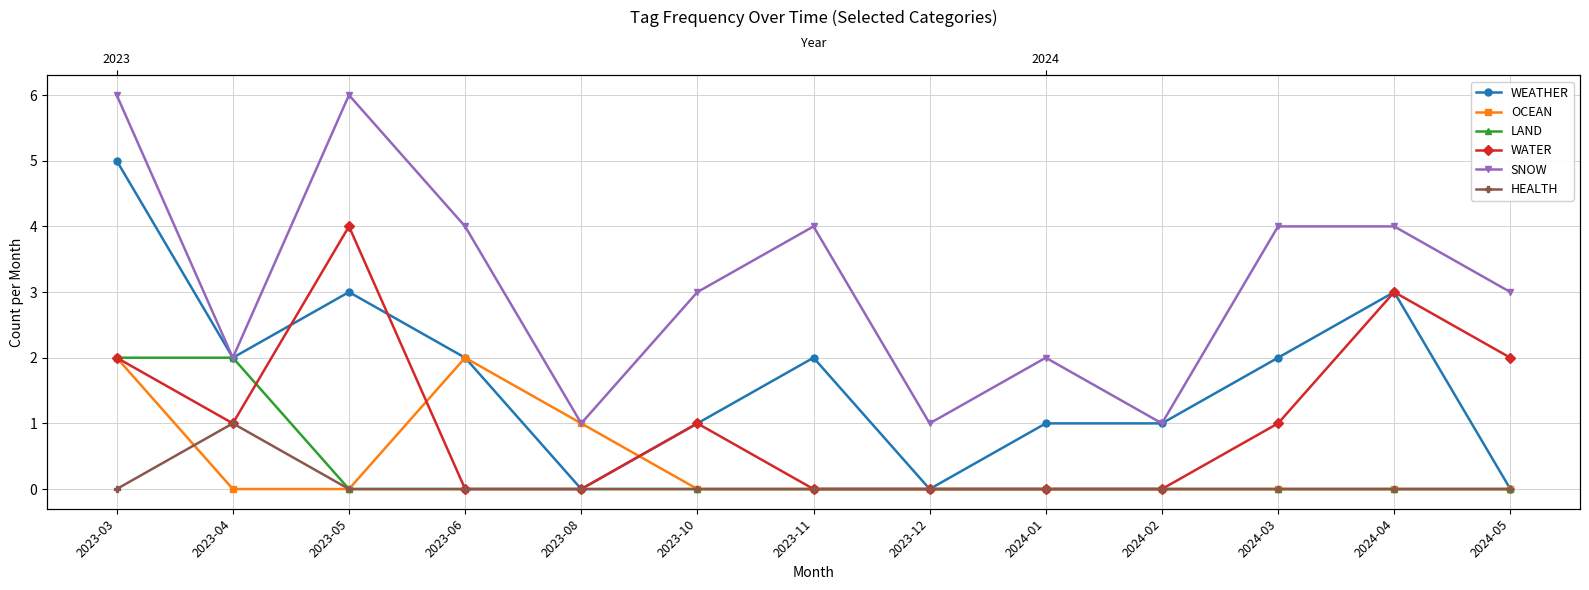

The LAND series shows 0 at 2024-03. True or false?

True